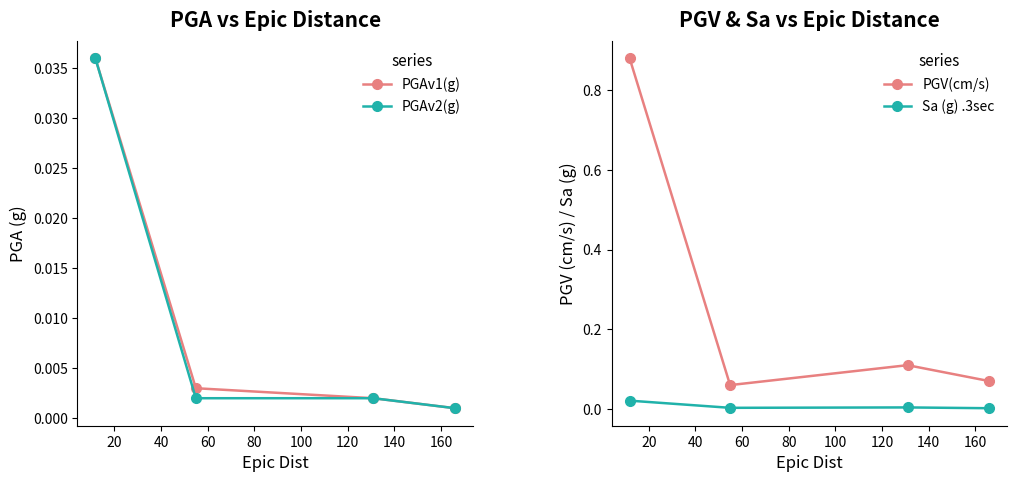

True or false: PGV(cm/s) and Sa (g) .3sec intersect in this chart.

False